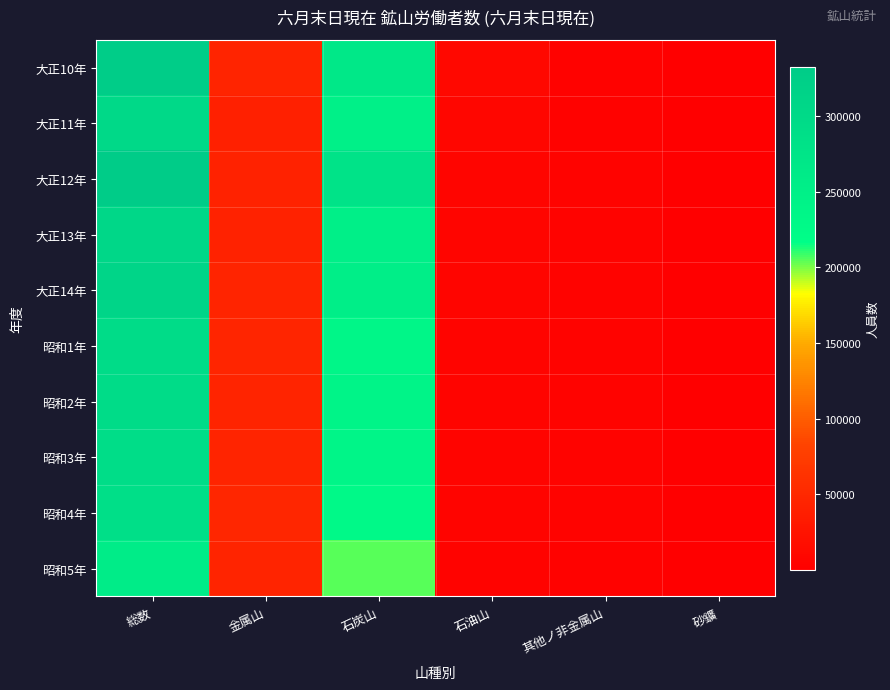

Reading left to right, list all the values displayed in this chart.

大正10年: 総数=329525	金属山=45423	石炭山=267614	石油山=11774	其他ノ非金属山=3997	砂鑛=717
大正11年: 総数=301303	金属山=40080	石炭山=249022	石油山=8704	其他ノ非金属山=3055	砂鑛=442
大正12年: 総数=332636	金属山=41971	石炭山=278771	石油山=7485	其他ノ非金属山=4160	砂鑛=249
大正13年: 総数=305648	金属山=42361	石炭山=251069	石油山=6940	其他ノ非金属山=4882	砂鑛=396
大正14年: 総数=310968	金属山=44861	石炭山=252898	石油山=7320	其他ノ非金属山=5347	砂鑛=542
昭和1年: 総数=293984	金属山=46923	石炭山=235044	石油山=6406	其他ノ非金属山=5189	砂鑛=422
昭和2年: 総数=295932	金属山=45656	石炭山=239167	石油山=5889	其他ノ非金属山=4917	砂鑛=303
昭和3年: 総数=293448	金属山=44646	石炭山=237890	石油山=5816	其他ノ非金属山=4820	砂鑛=276
昭和4年: 総数=287229	金属山=48009	石炭山=228761	石油山=5900	其他ノ非金属山=4294	砂鑛=265
昭和5年: 総数=258822	金属山=45025	石炭山=204526	石油山=4973	其他ノ非金属山=3945	砂鑛=353